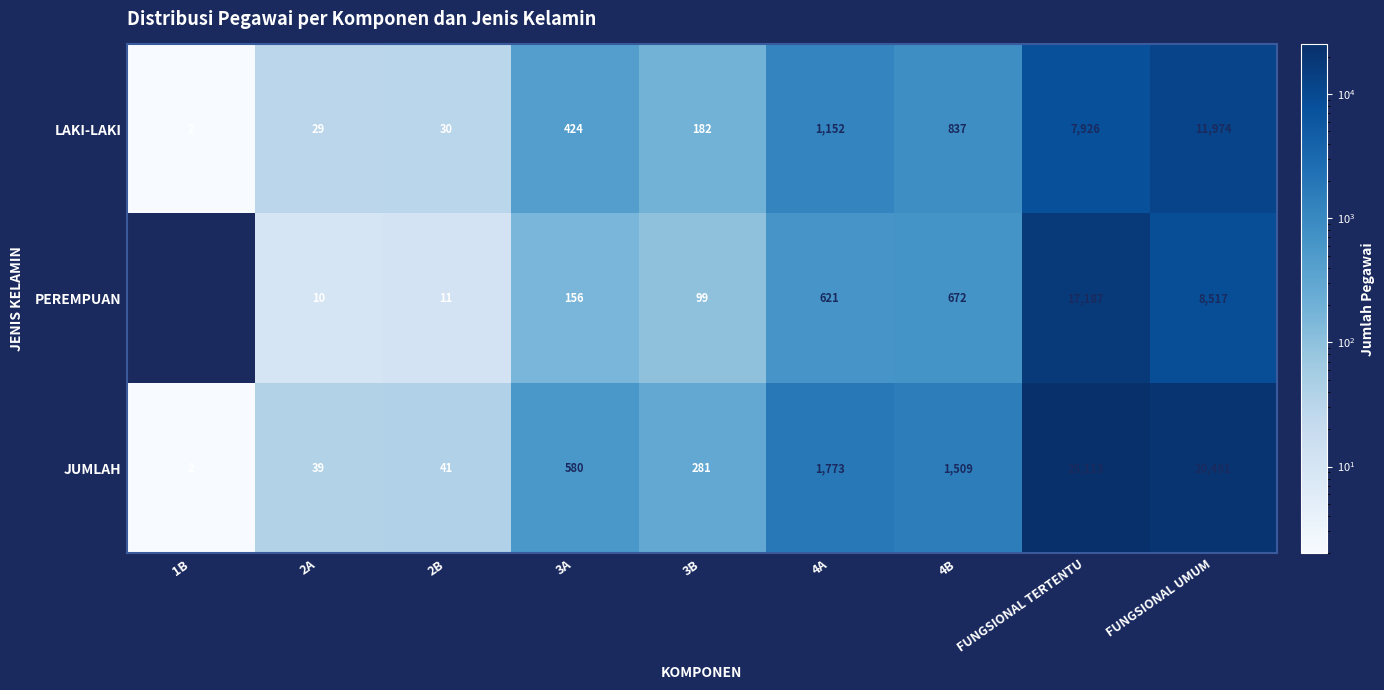

List the series in order of their overall mean, highest first.

JUMLAH, PEREMPUAN, LAKI-LAKI